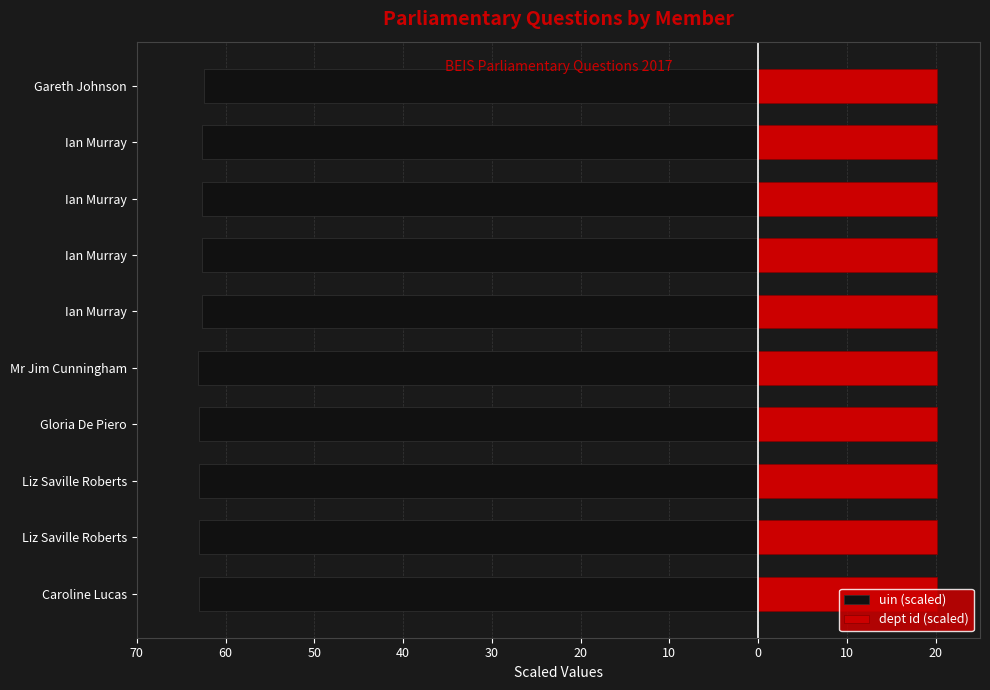

Rank the series by their average value, from lowest to highest.

uin (scaled), dept id (scaled)